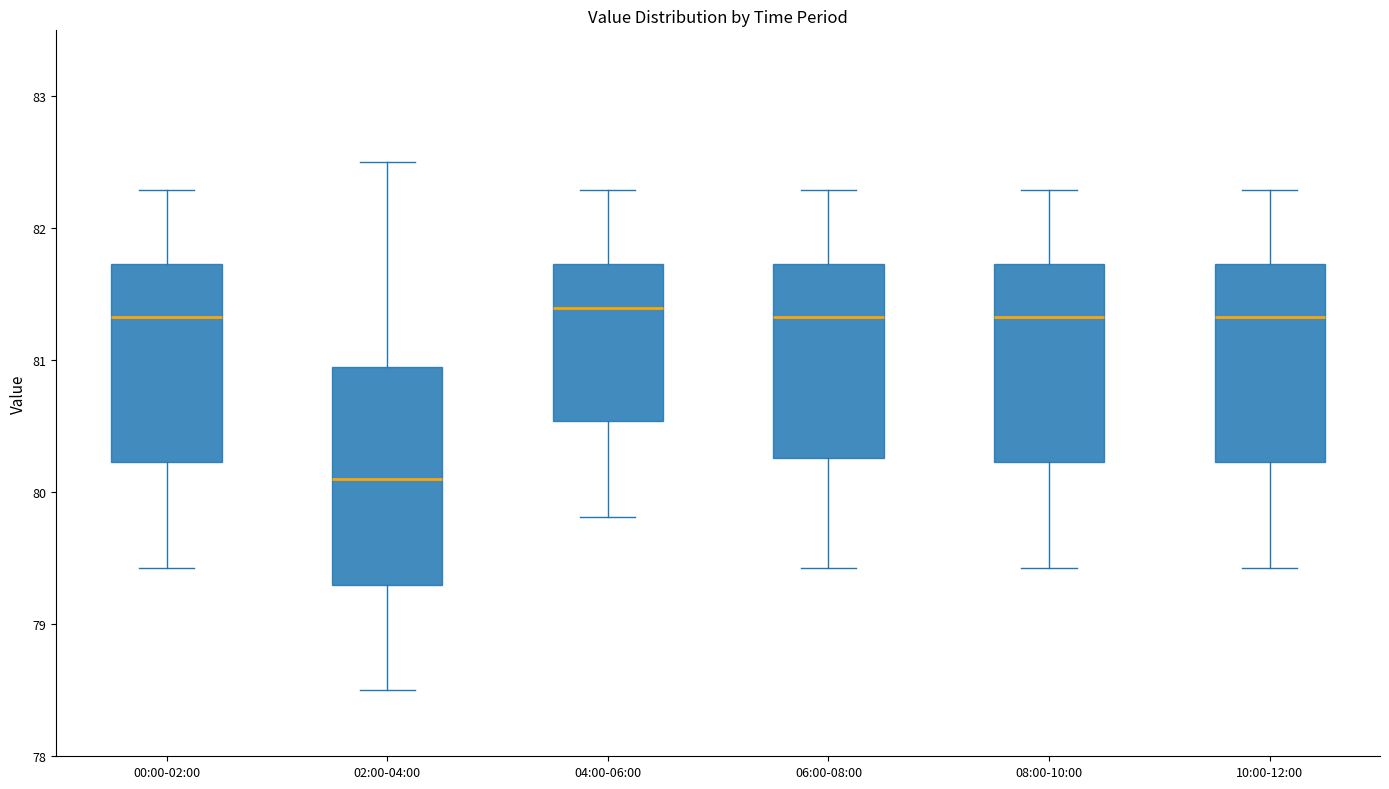

Reading left to right, transcribe this box plot: for each box, give where its median line is, the range the box spans, and where its two whiskers end, as read against the y-axis. The values are not printed on the chart, so give them approximately, as read against the axis.

00:00-02:00: median 81.3, box 80.2 to 81.7, whiskers 79.4 to 82.3
02:00-04:00: median 80.1, box 79.3 to 81.0, whiskers 78.5 to 82.5
04:00-06:00: median 81.4, box 80.5 to 81.7, whiskers 79.8 to 82.3
06:00-08:00: median 81.3, box 80.3 to 81.7, whiskers 79.4 to 82.3
08:00-10:00: median 81.3, box 80.2 to 81.7, whiskers 79.4 to 82.3
10:00-12:00: median 81.3, box 80.2 to 81.7, whiskers 79.4 to 82.3